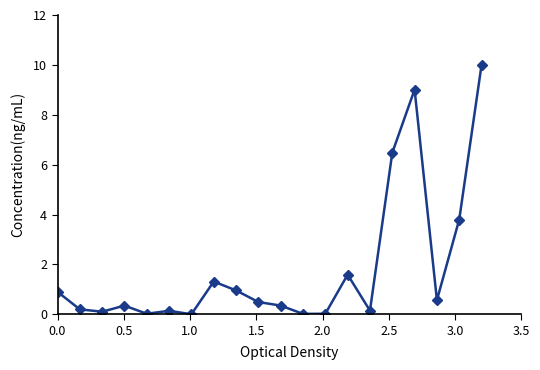

What is the value of the 1st point from the left?

0.9